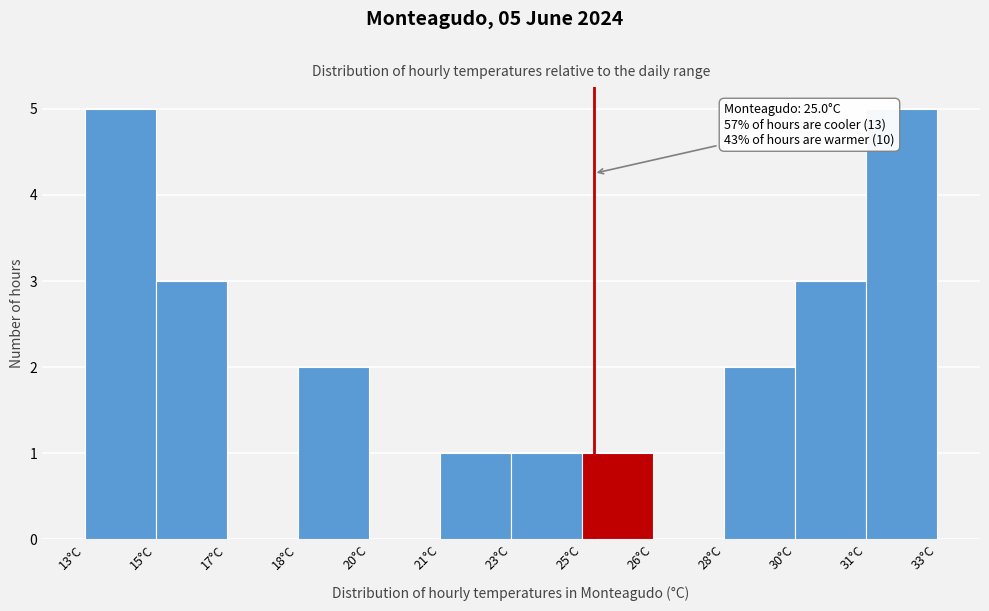

Reading left to right, extract all data points from this chart.

13°C=5	15°C=3	17°C=0	18°C=2	20°C=0	21°C=1	23°C=1	25°C=1	26°C=0	28°C=2	30°C=3	31°C=5